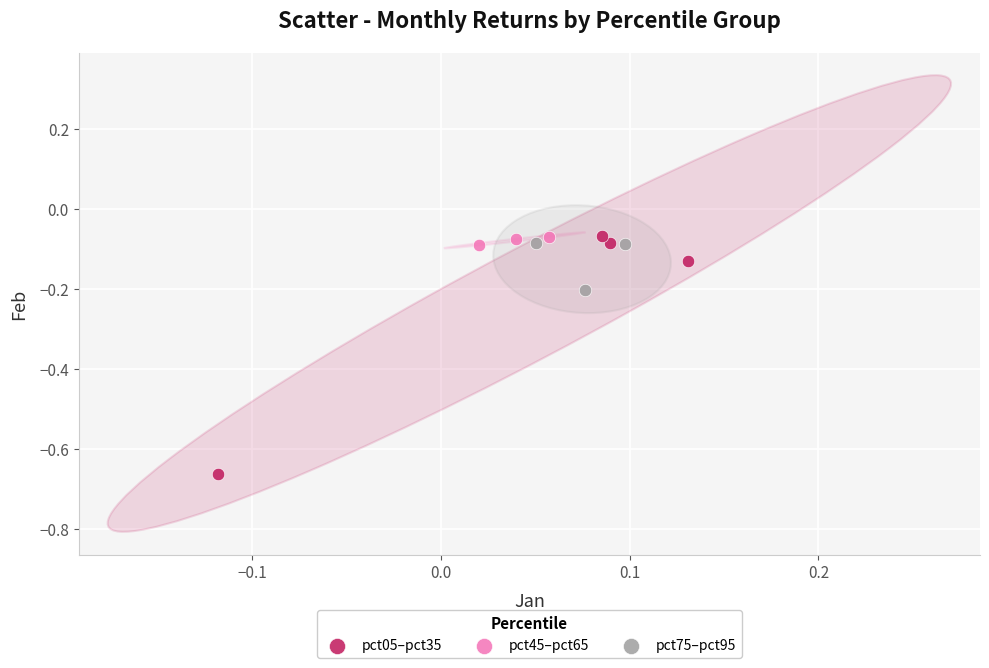

Which series has the largest Y range (max minus min)?

pct05–pct35